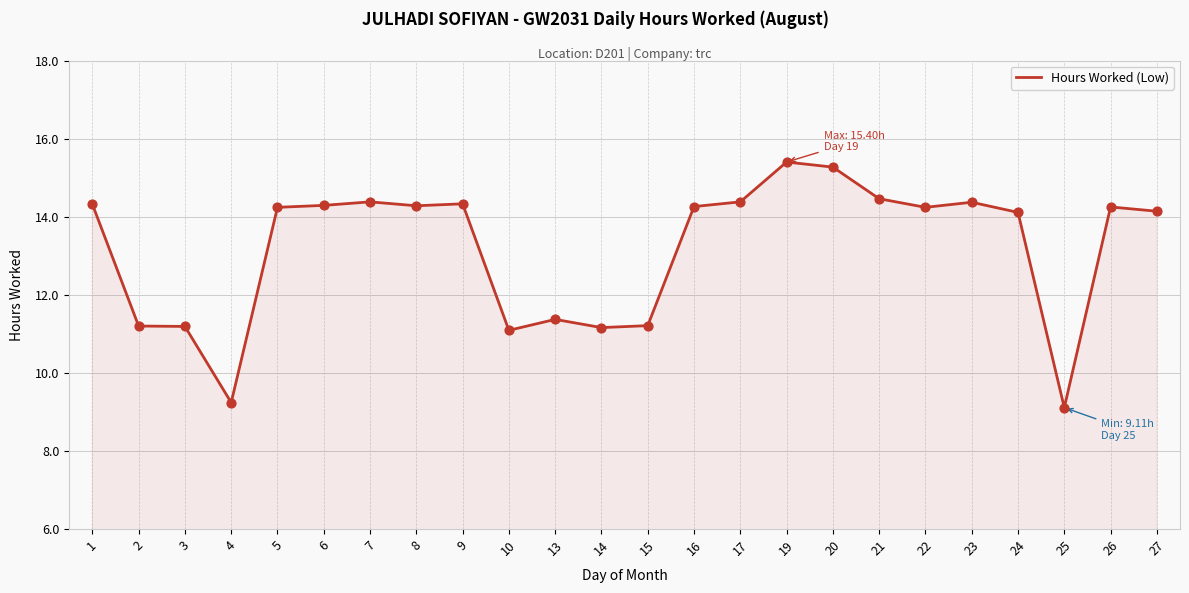

What is the change in value from 13 to 21?

+3.1